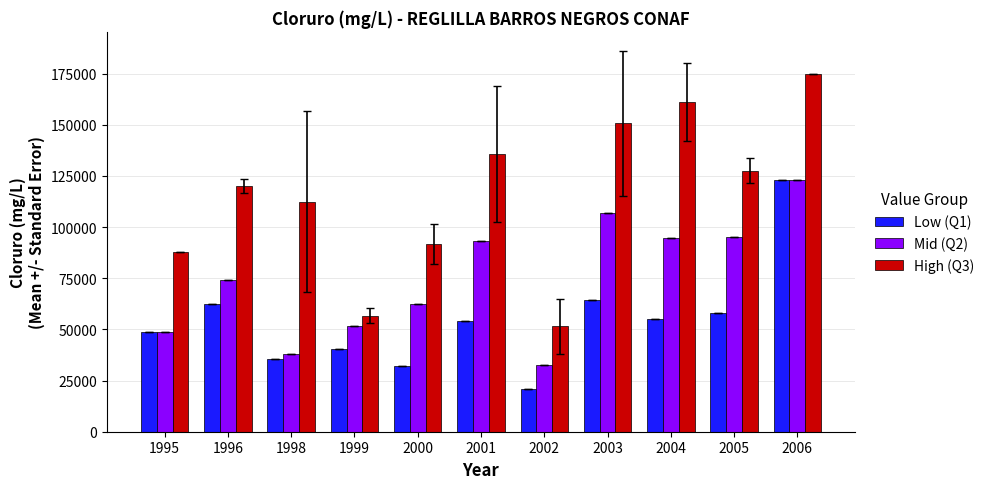

The value of High (Q3) at 1995 is 154983.2. True or false?

False